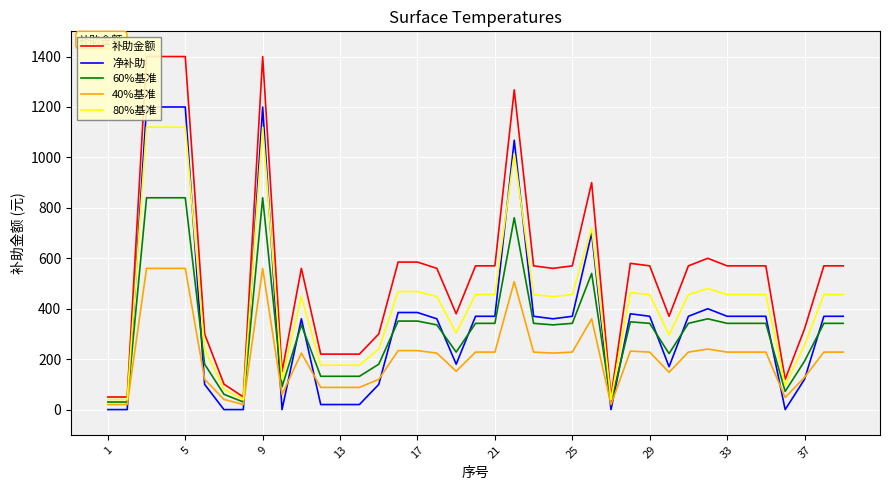

True or false: 60%基准 and 40%基准 intersect in this chart.

False